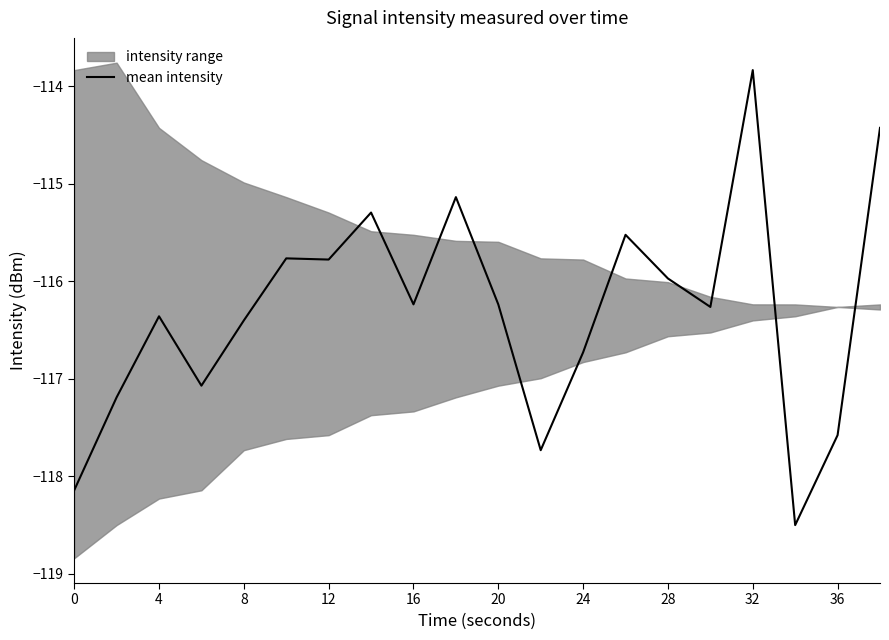

What is the greatest value displayed?

-113.8